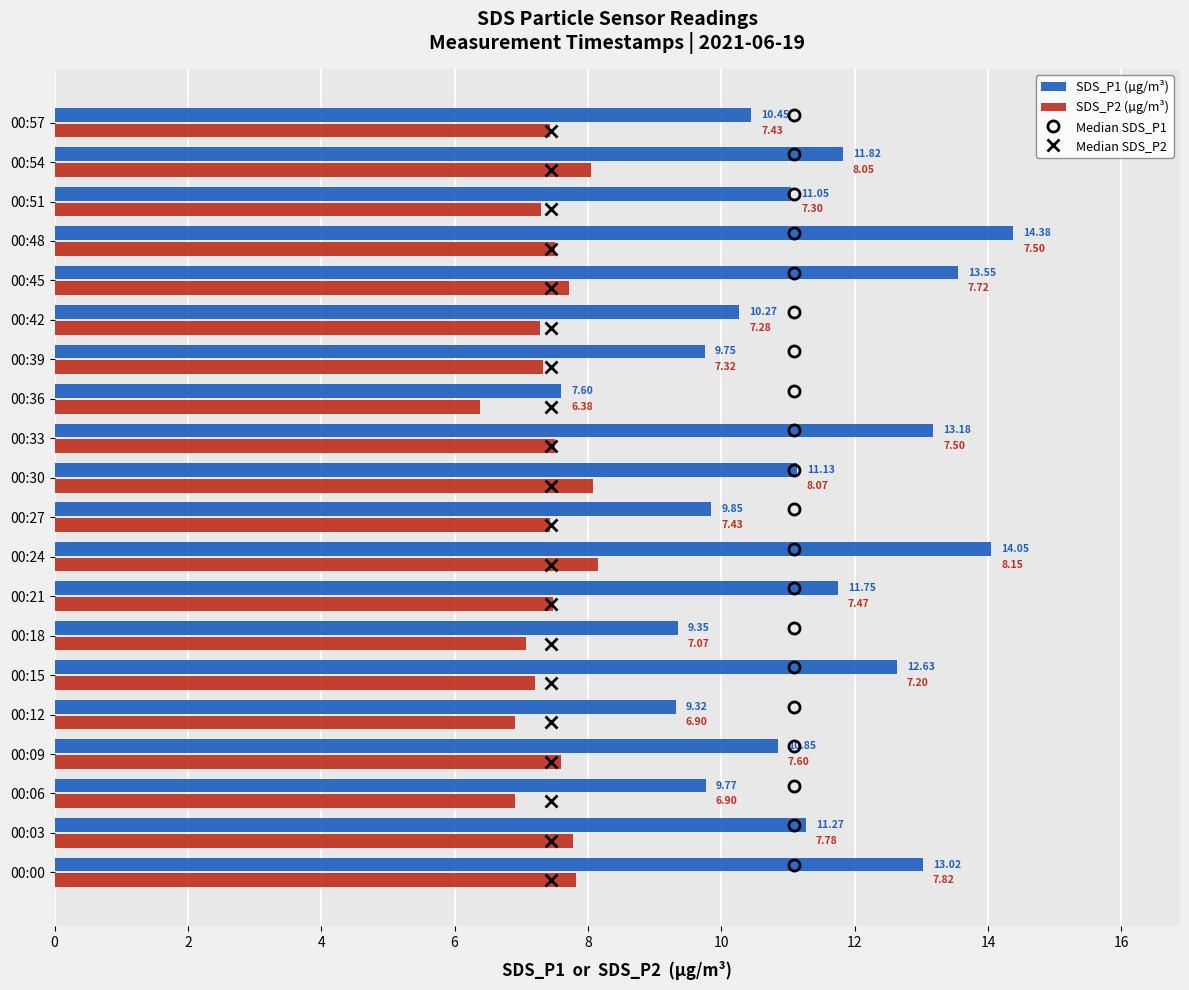

What is the difference between the highest and lowest values at 00:30?

3.1